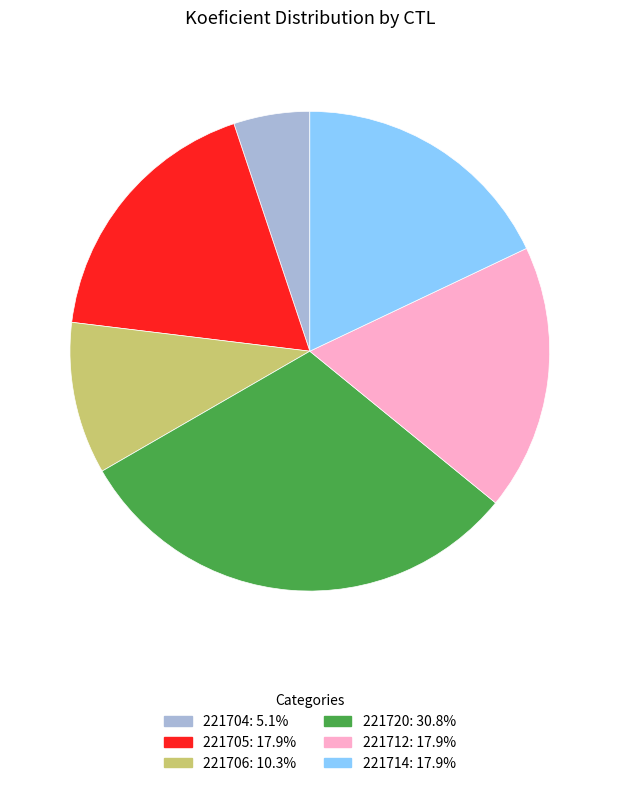

Which slice is the largest?

221720